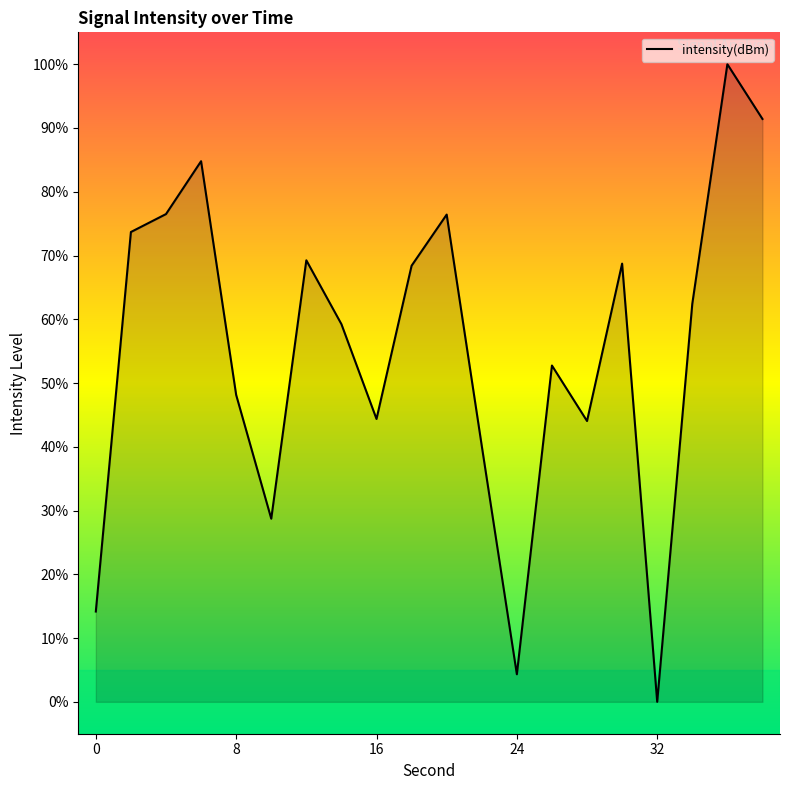

What is the difference between the maximum and minimum values?

100.0